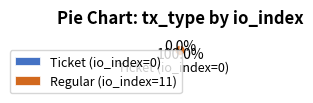

Which category has the biggest portion of the pie?

Regular (io_index=11)